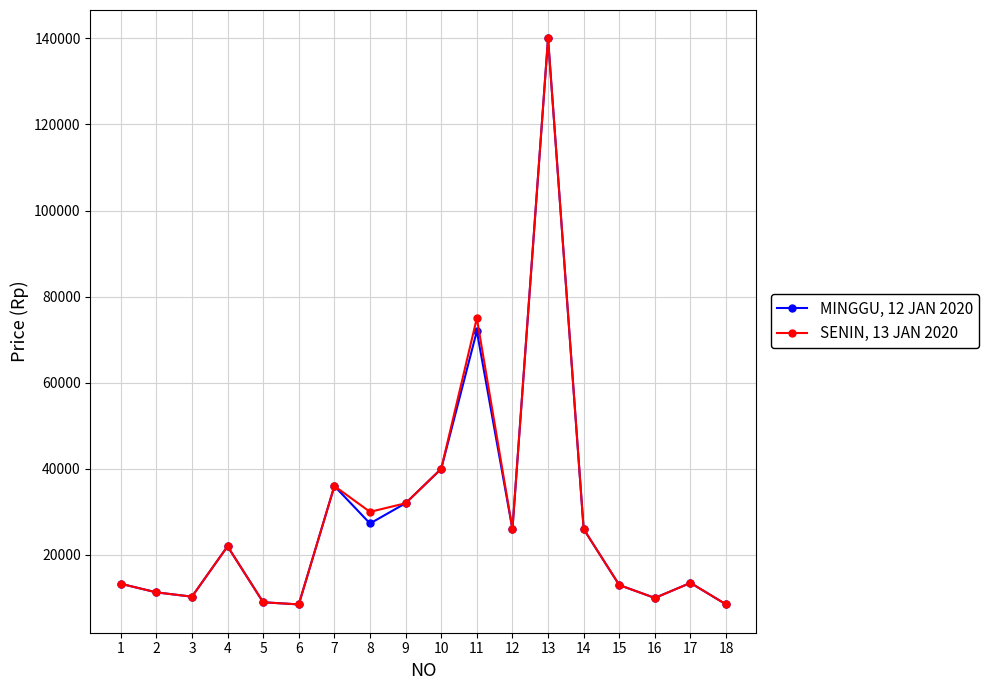

What is the minimum value for MINGGU, 12 JAN 2020?

8500